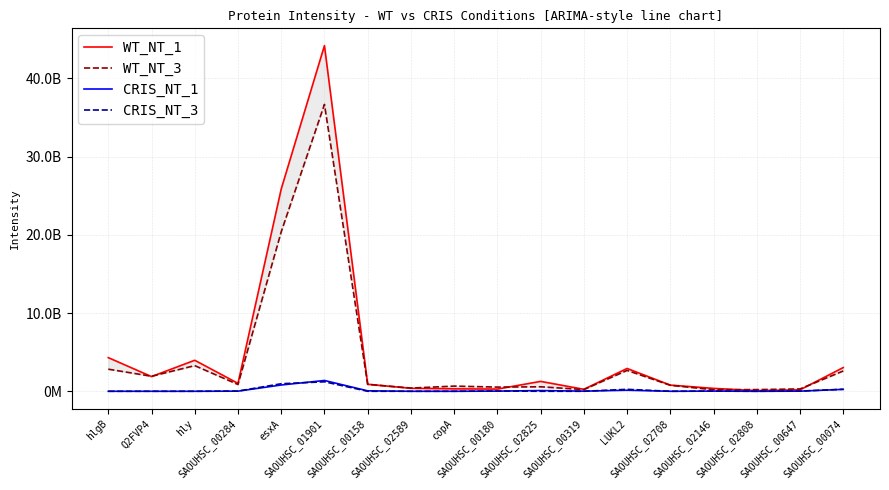

What is the difference between the WT_NT_1 values at hly and LUKL2?

1047200000